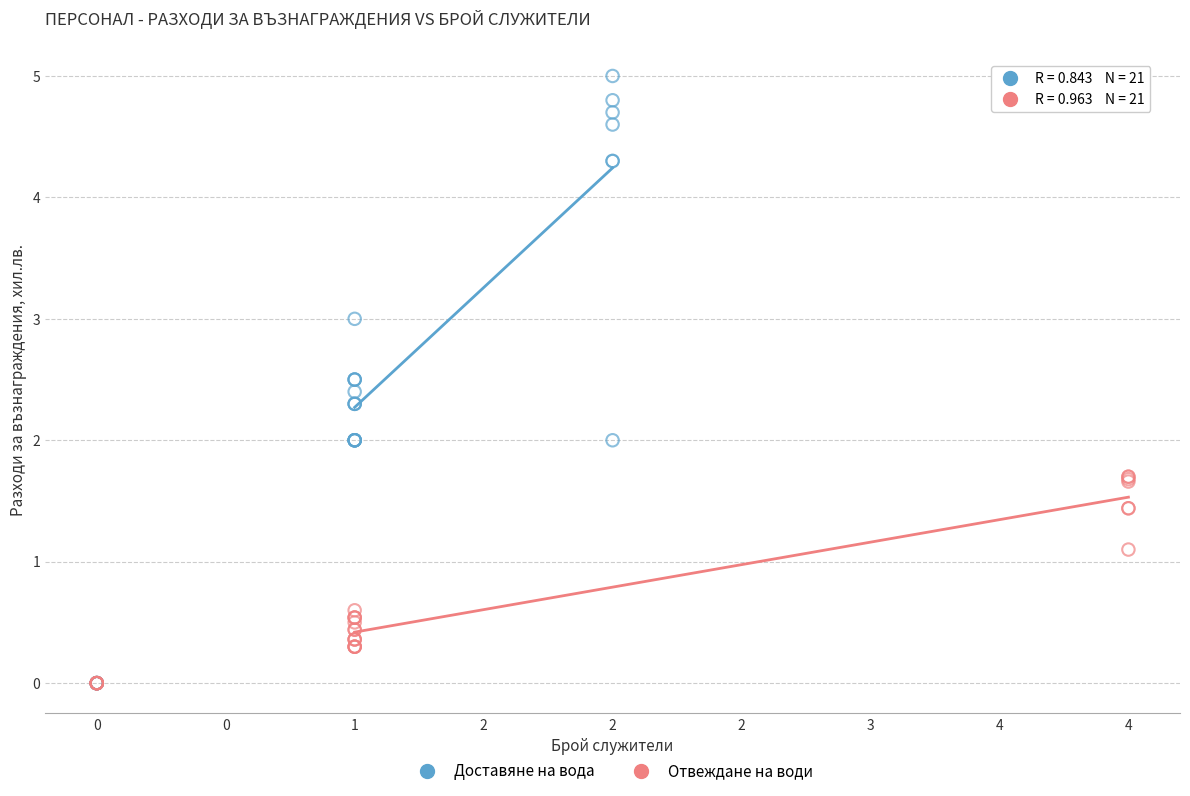

Which series has the widest spread of Y values?

Доставяне на вода